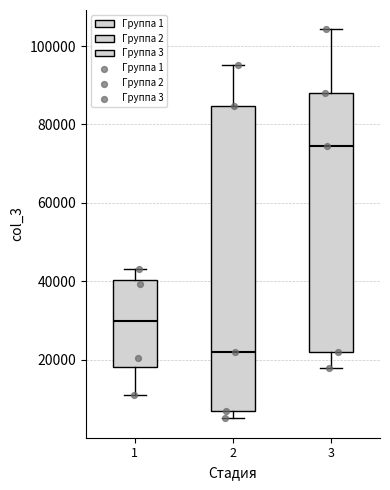

Reading left to right, read every box against the y-axis: the position of its median line, the range the box covers, and the ends of its whiskers. The values are not printed on the chart, so give them approximately, as read against the axis.

1: median 30000, box 18000 to 40000, whiskers 12000 to 44000
2: median 22000, box 8000 to 84000, whiskers 6000 to 96000
3: median 74000, box 22000 to 88000, whiskers 18000 to 104000